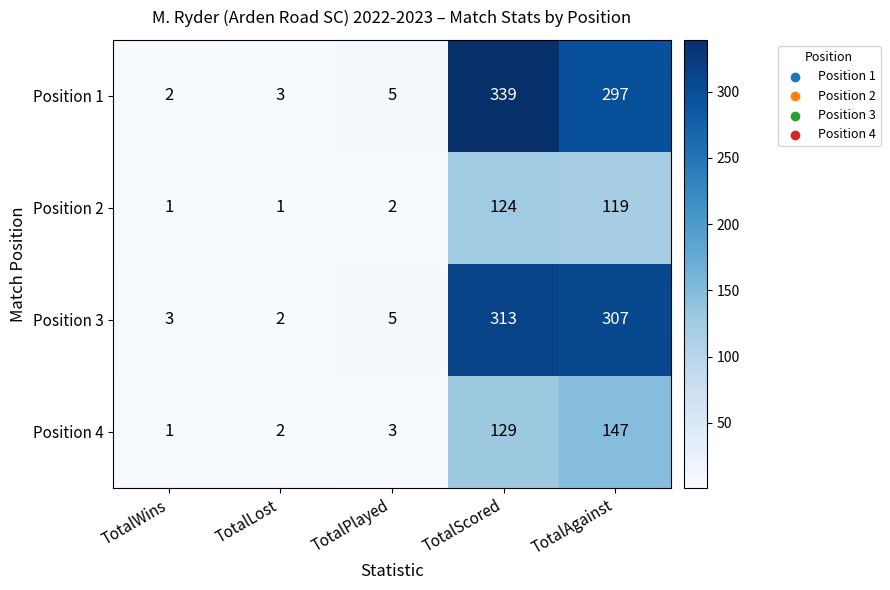

At which label is Position 2 closest to 62?

TotalAgainst